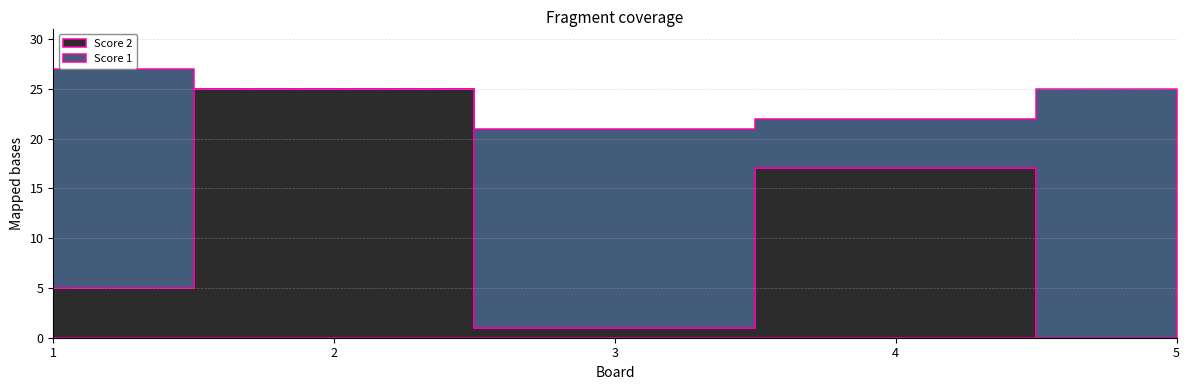

What is the difference between the highest and lowest values at 3?

19